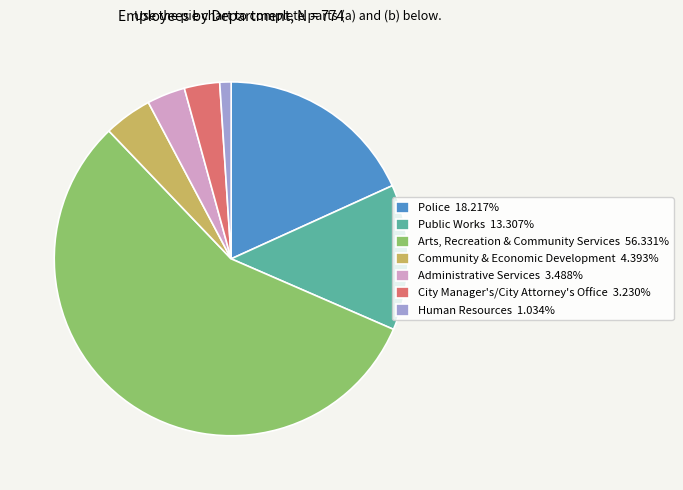

True or false: Human Resources accounts for 11% of the total.

False